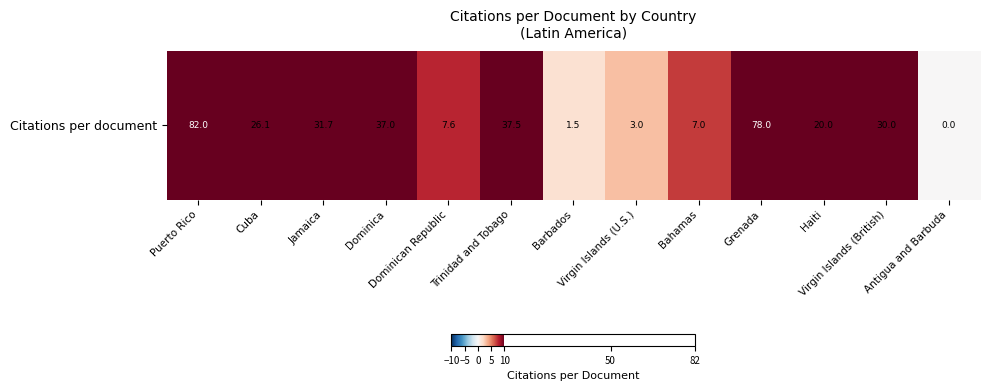

The value at Grenada is 78.0. True or false?

True